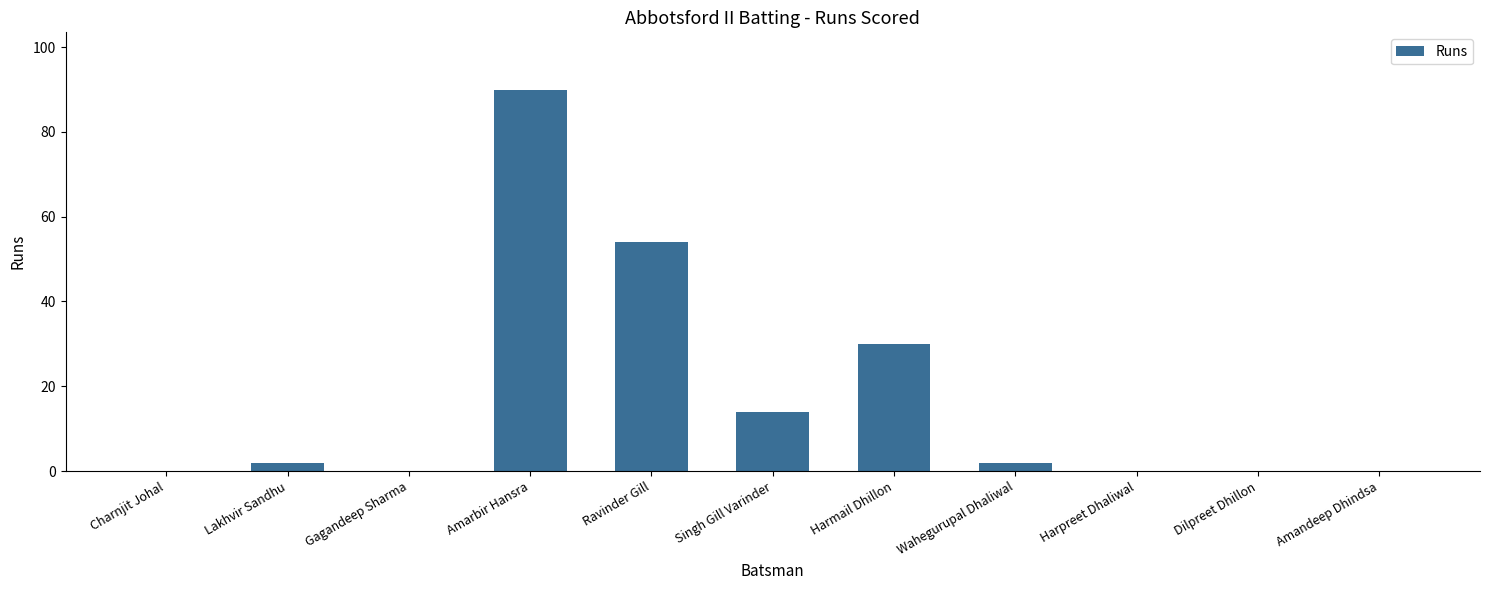

How many distinct data groups are displayed?

1